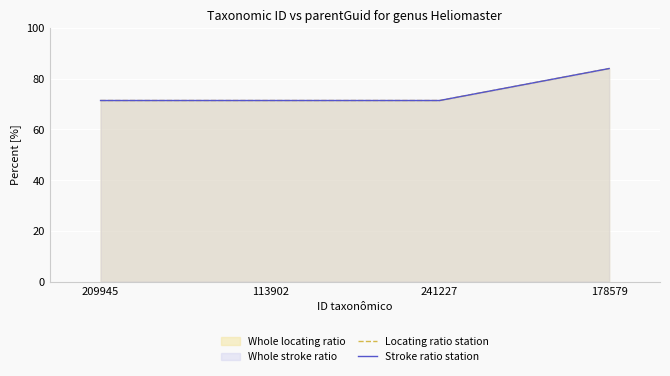

True or false: Stroke ratio station and Locating ratio station intersect in this chart.

False